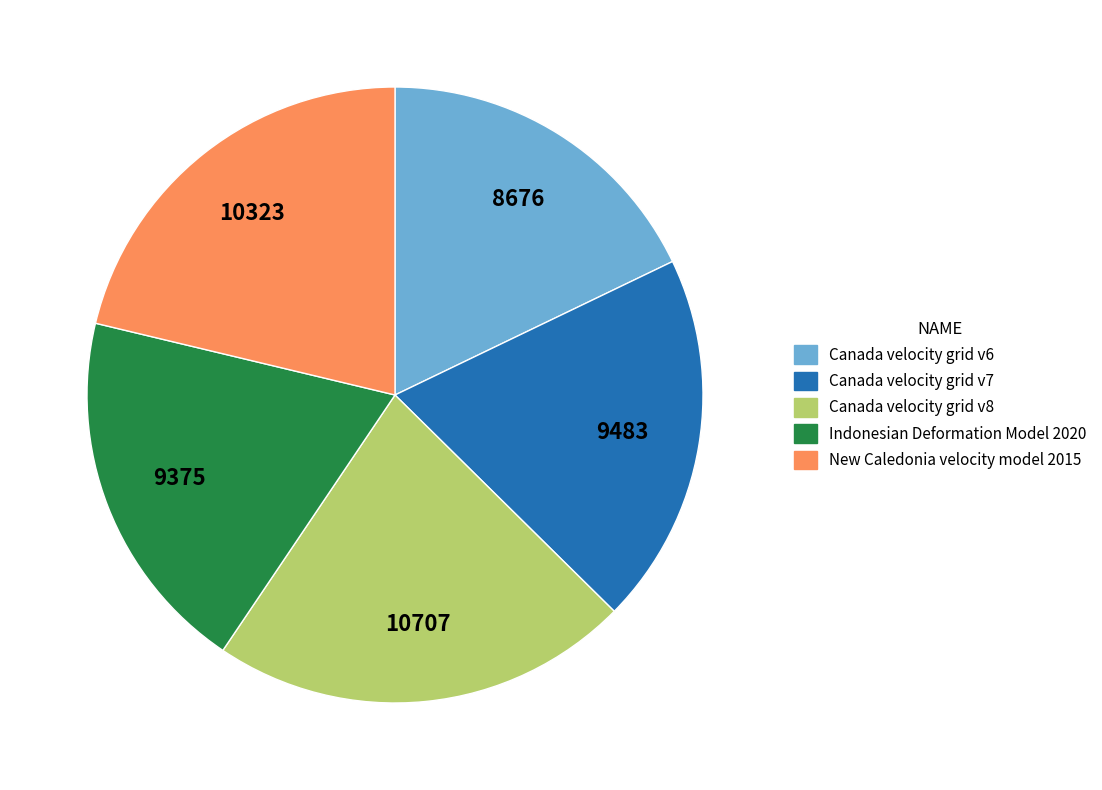

What is the ratio of the value at Canada velocity grid v6 to the value at New Caledonia velocity model 2015?

0.8